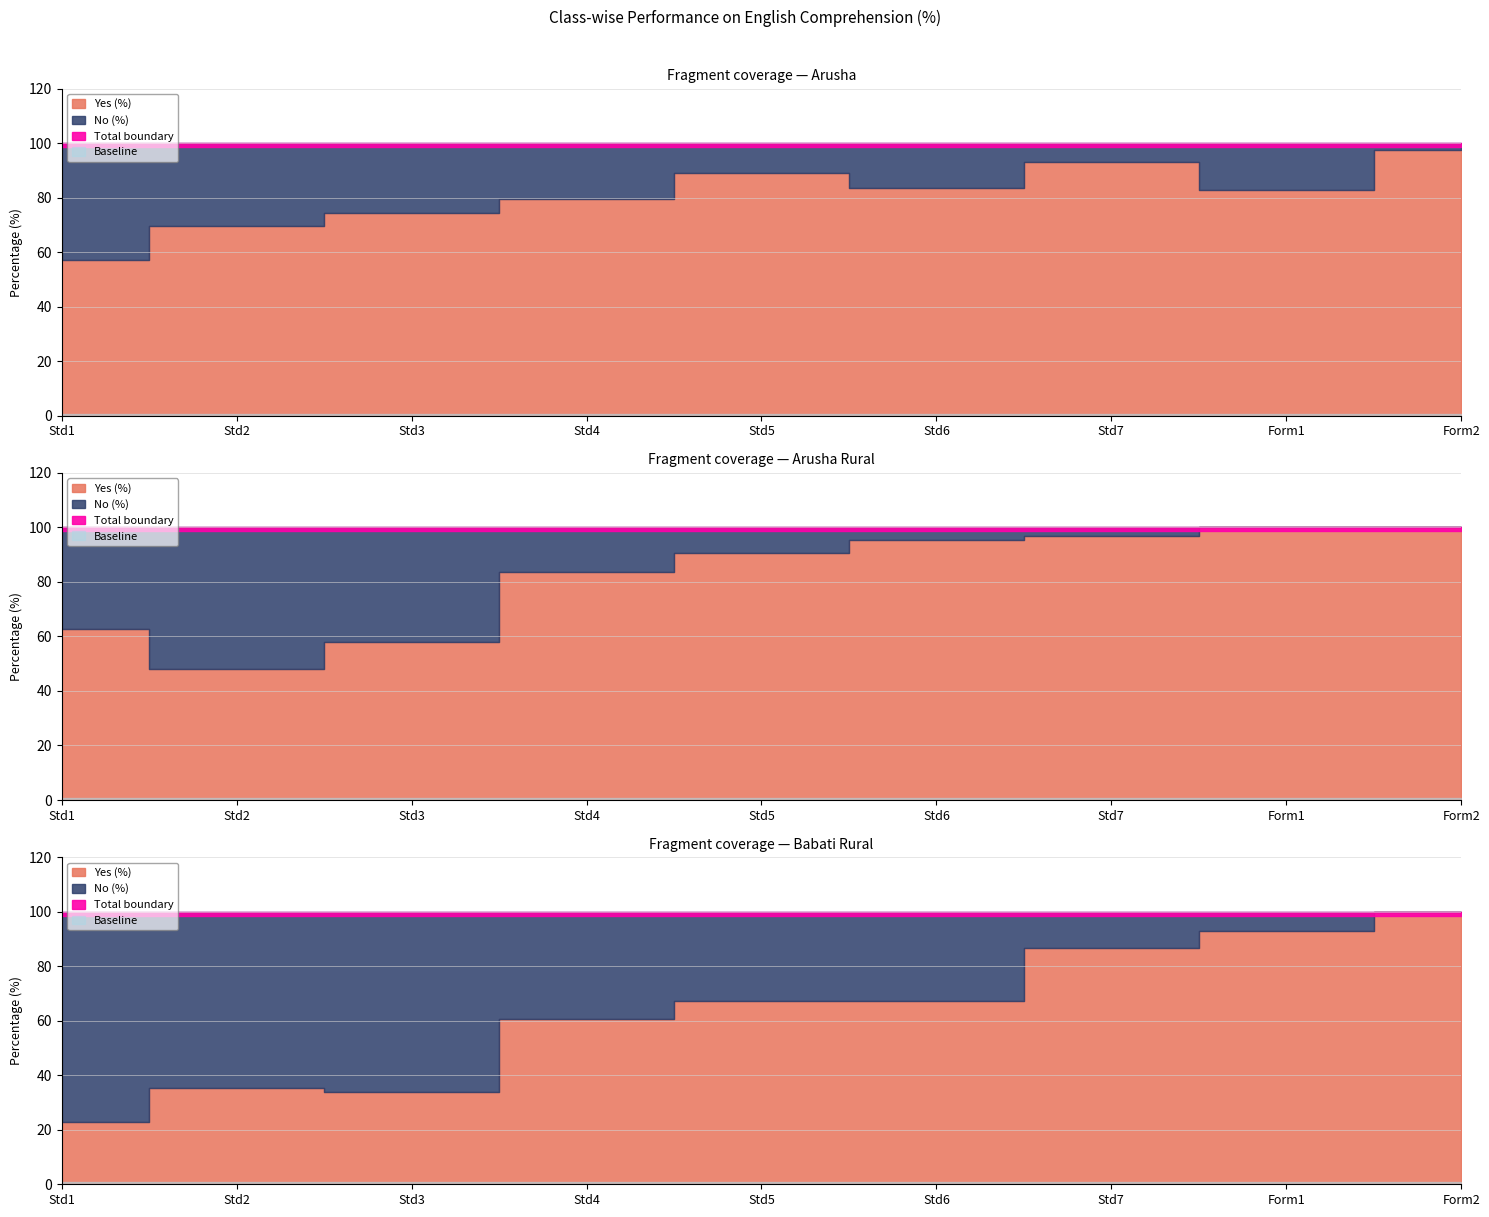

What is the maximum value shown in the chart?

100.0